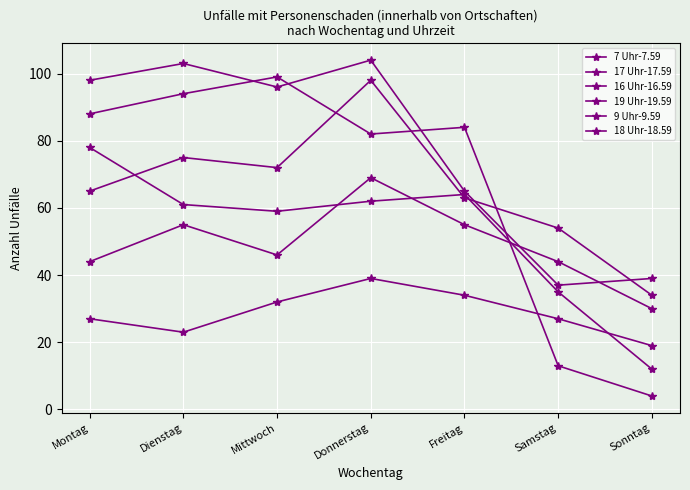

What is the average value of the 19 Uhr-19.59 series?

29